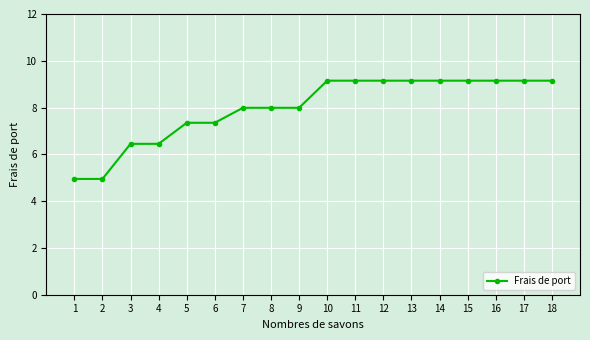

What is the value of the 7th point from the left?

8.0